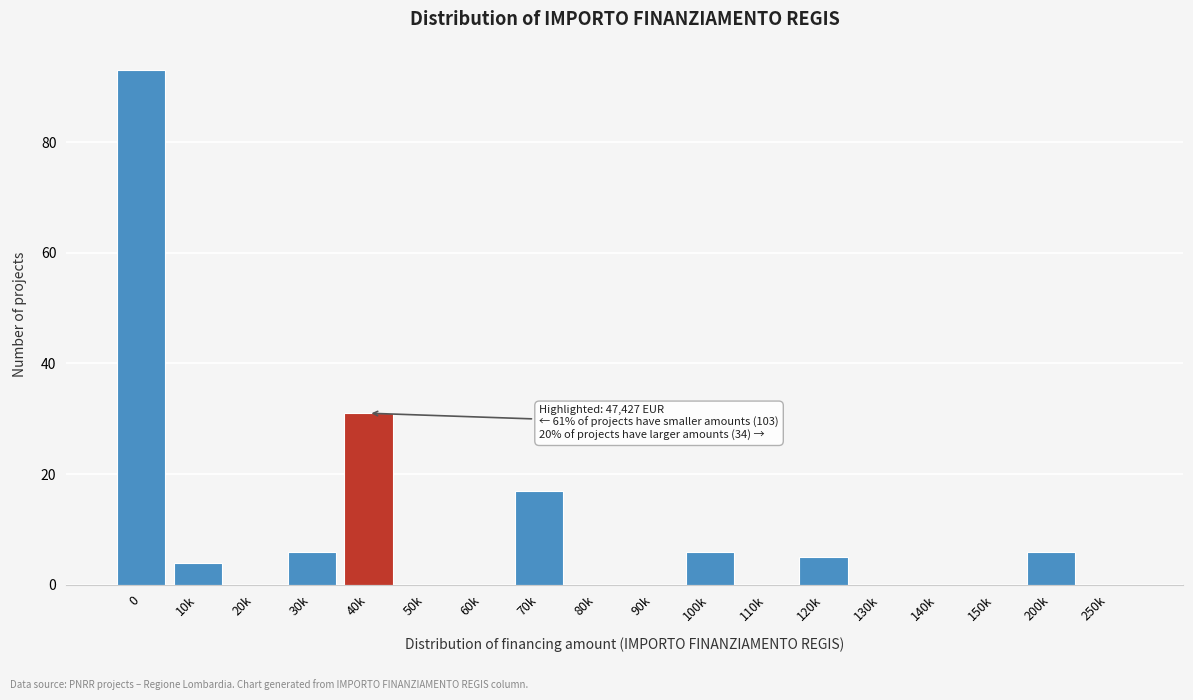

Reading left to right, list all the values displayed in this chart.

0=93	10k=4	20k=0	30k=6	40k=31	50k=0	60k=0	70k=17	80k=0	90k=0	100k=6	110k=0	120k=5	130k=0	140k=0	150k=0	200k=6	250k=0